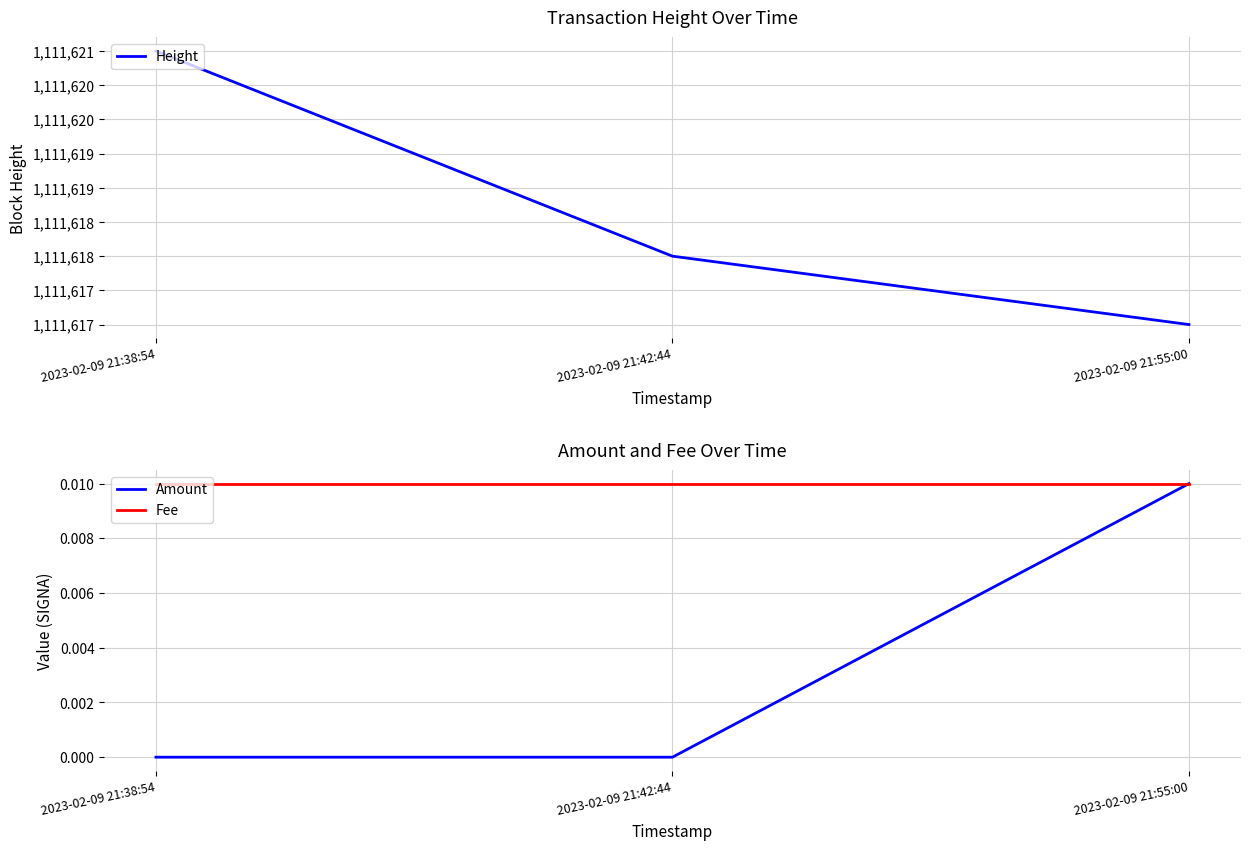

The value of Fee at 2023-02-09 21:55:00 is 0.0. True or false?

True